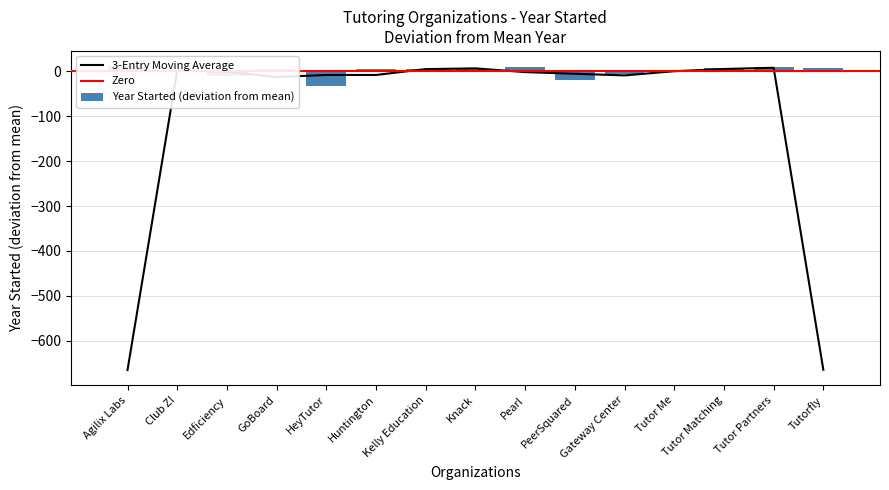

How many values are below zero?

5